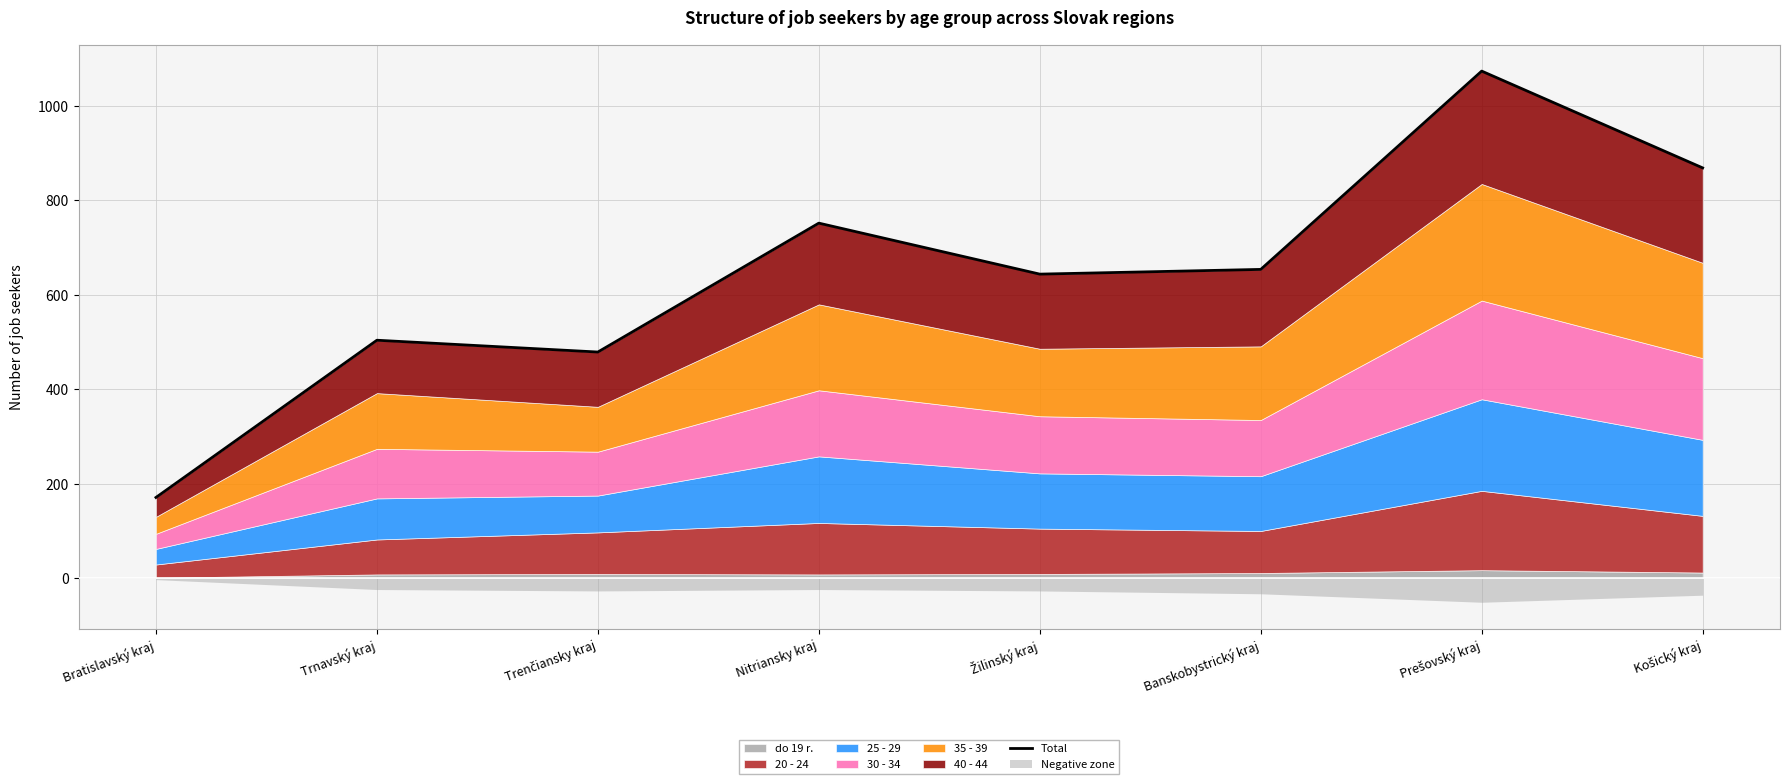

How many lines are shown in the chart?

1